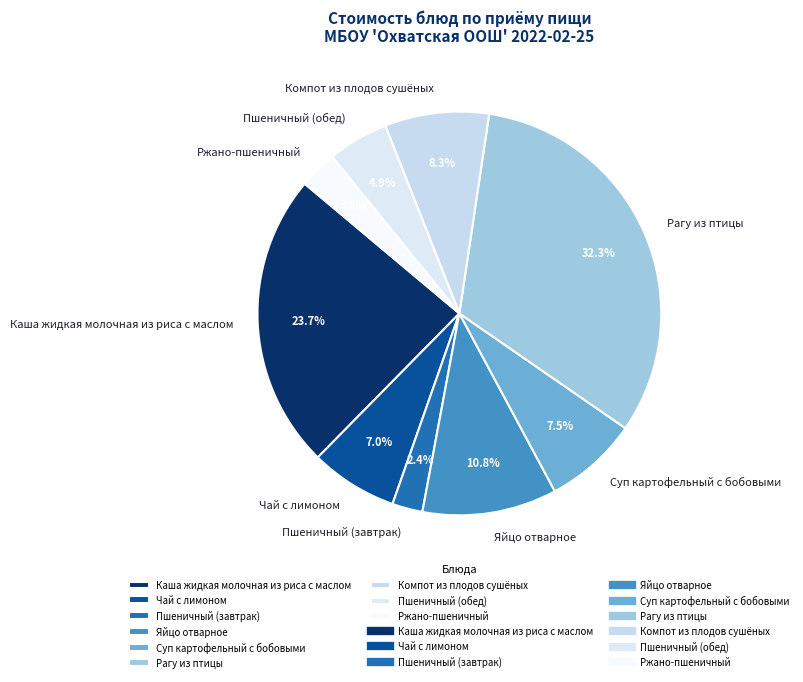

Does any single category account for the majority?

No